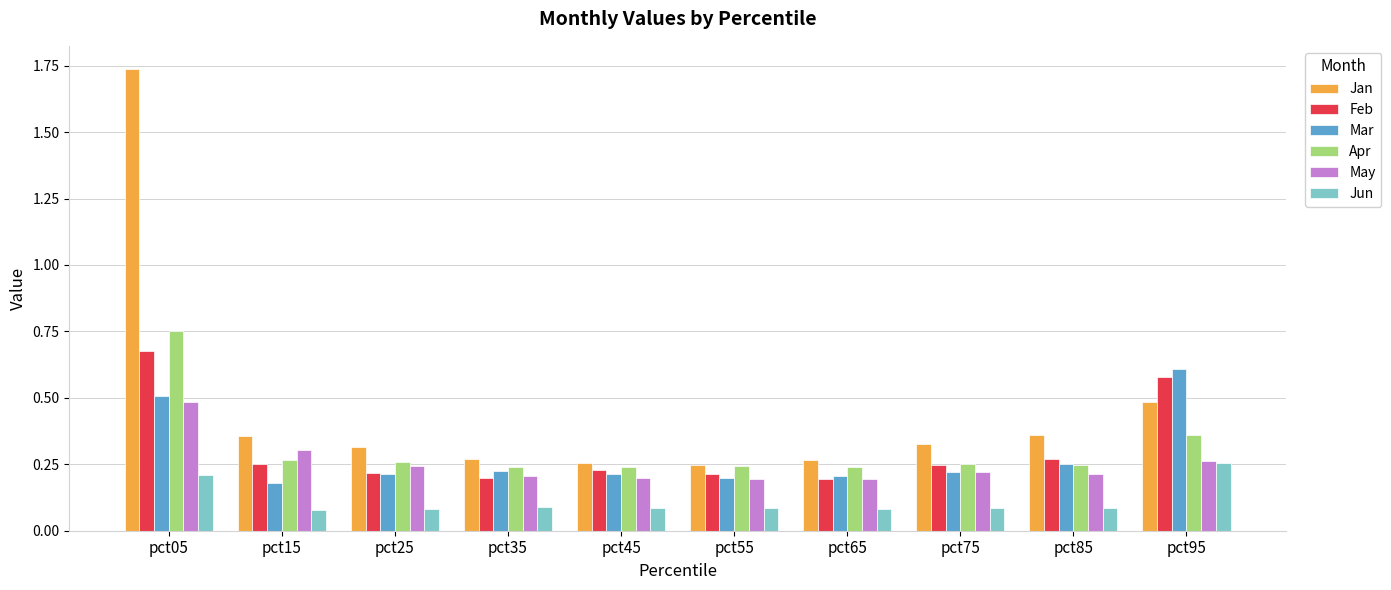

Is it true that Mar equals 0.3 at pct45?

False